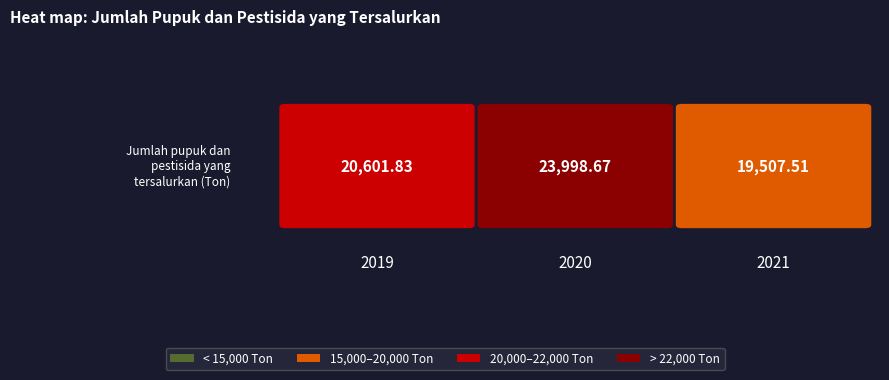

Reading left to right, extract all data points from this chart.

20601.8	23998.7	19507.5